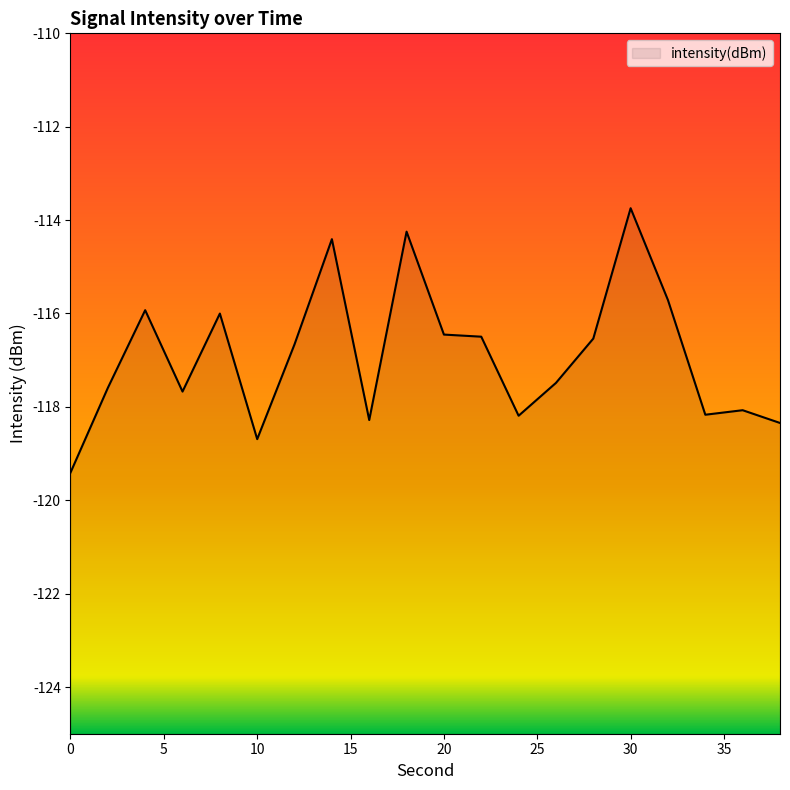

Rank the categories by value from lowest to highest.

0, 10, 38, 16, 24, 34, 36, 6, 2, 26, 12, 28, 22, 20, 8, 4, 32, 14, 18, 30